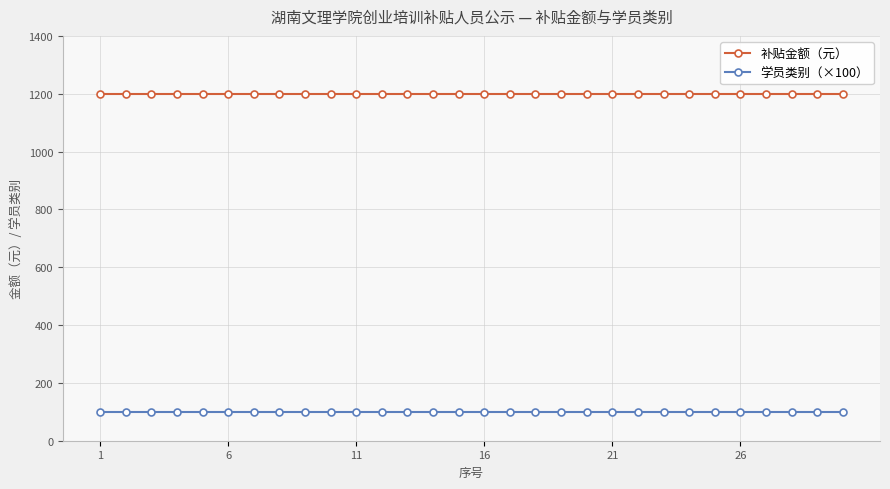

Reading left to right, extract all data points from this chart.

补贴金额（元）: 1200	1200	1200	1200	1200	1200	1200	1200	1200	1200	1200	1200	1200	1200	1200	1200	1200	1200	1200	1200	1200	1200	1200	1200	1200	1200	1200	1200	1200	1200
学员类别（×100）: 100	100	100	100	100	100	100	100	100	100	100	100	100	100	100	100	100	100	100	100	100	100	100	100	100	100	100	100	100	100